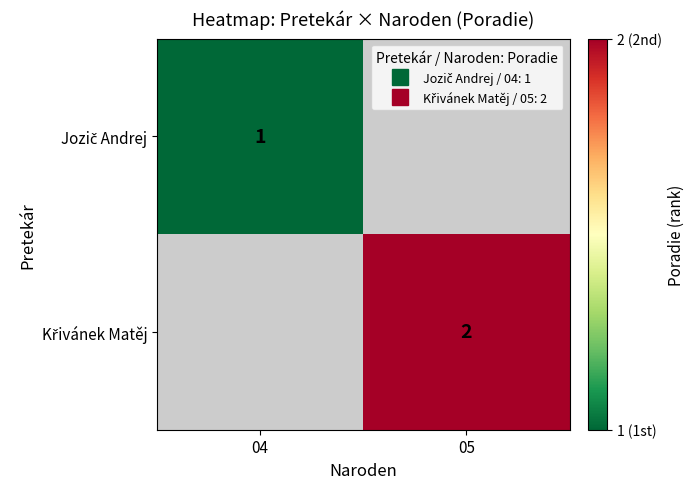

Is the value of Jozič Andrej at 04 greater than the value of Křivánek Matěj at 04?

No